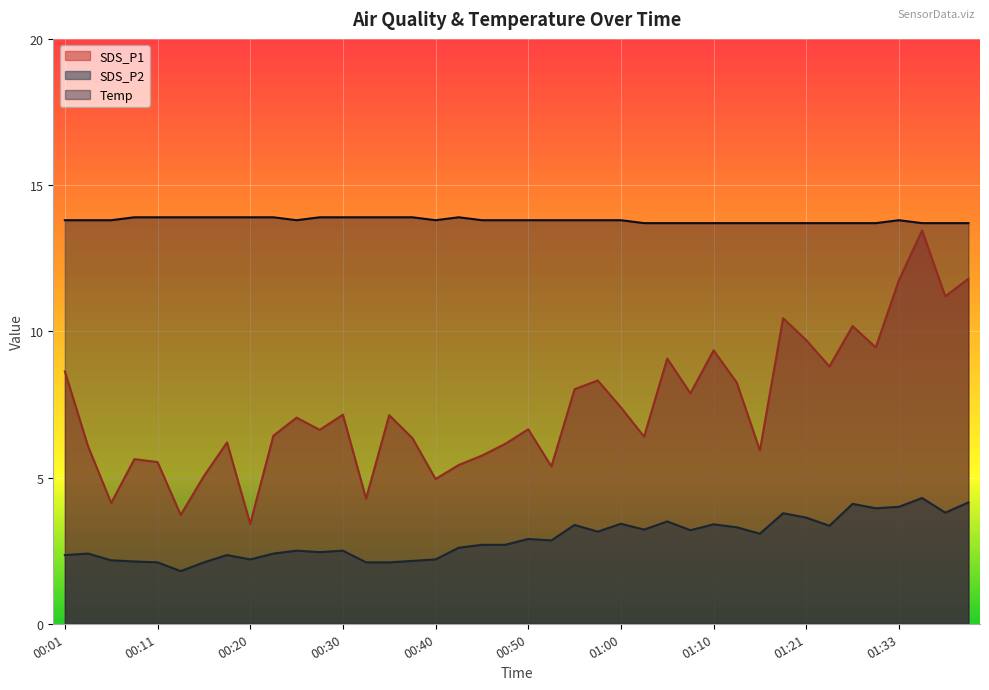

Reading left to right, extract all data points from this chart.

SDS_P1: 8.6	6.1	4.1	5.6	5.5	3.7	5.0	6.2	3.4	6.4	7.0	6.6	7.2	4.3	7.1	6.3	5.0	5.4	5.8	6.2	6.7	5.4	8.0	8.3	7.4	6.4	9.1	7.9	9.3	8.2	5.9	10.4	9.7	8.8	10.2	9.4	11.8	13.4	11.2	11.8
SDS_P2: 2.4	2.4	2.2	2.1	2.1	1.8	2.1	2.4	2.2	2.4	2.5	2.5	2.5	2.1	2.1	2.1	2.2	2.6	2.7	2.7	2.9	2.9	3.4	3.1	3.4	3.2	3.5	3.2	3.4	3.3	3.1	3.8	3.6	3.4	4.1	4.0	4.0	4.3	3.8	4.2
Temp: 13.8	13.8	13.8	13.9	13.9	13.9	13.9	13.9	13.9	13.9	13.8	13.9	13.9	13.9	13.9	13.9	13.8	13.9	13.8	13.8	13.8	13.8	13.8	13.8	13.8	13.7	13.7	13.7	13.7	13.7	13.7	13.7	13.7	13.7	13.7	13.7	13.8	13.7	13.7	13.7